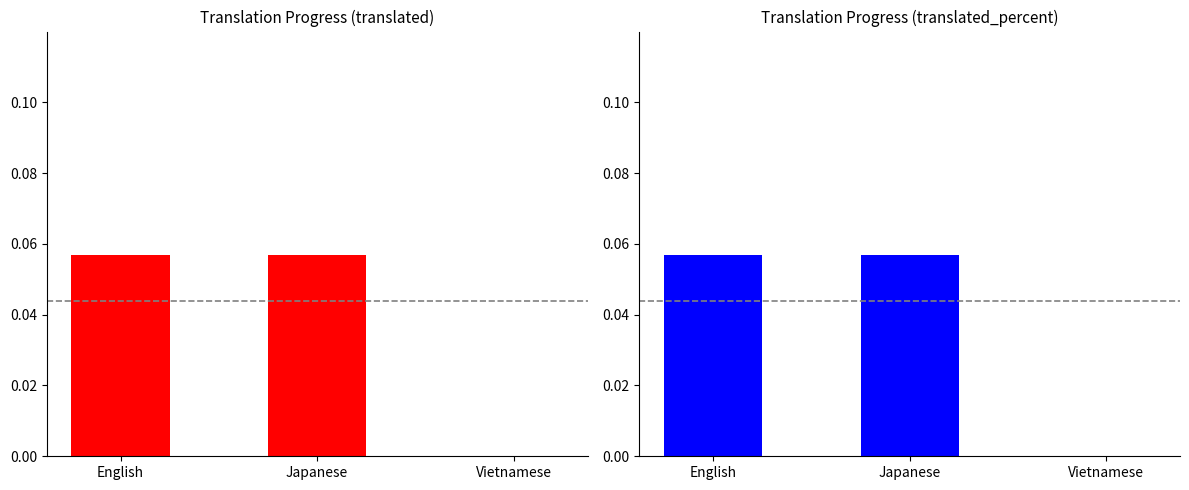

True or false: translated_percent has a value of 0.1 at Japanese.

True